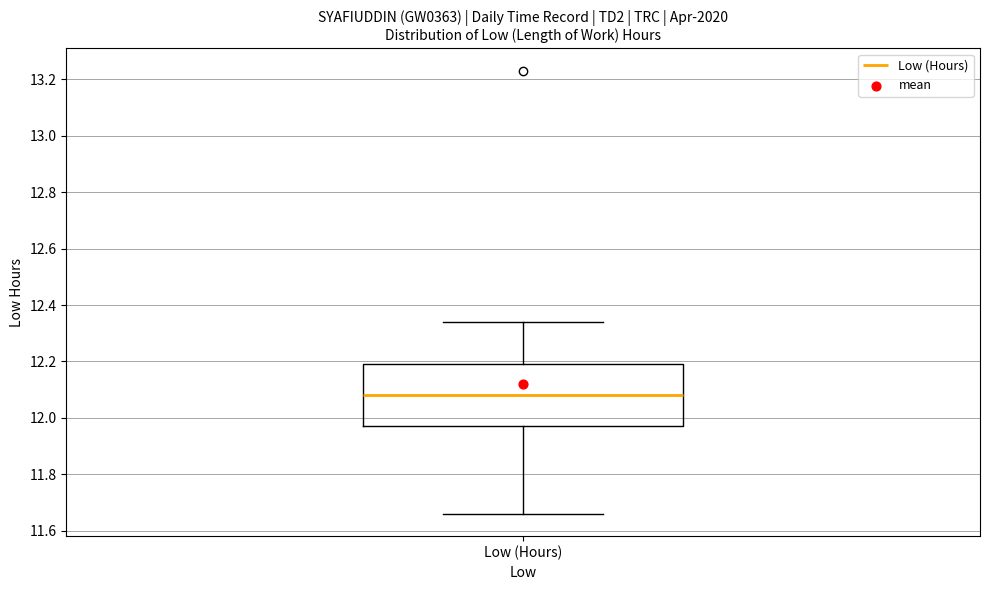

Read this box plot against the y-axis: the position of the median line, the range covered by the box, and the ends of both whiskers. The values are not printed on the chart, so give them approximately, as read against the axis.

median 12.08, box 11.98 to 12.20, whiskers 11.66 to 12.34